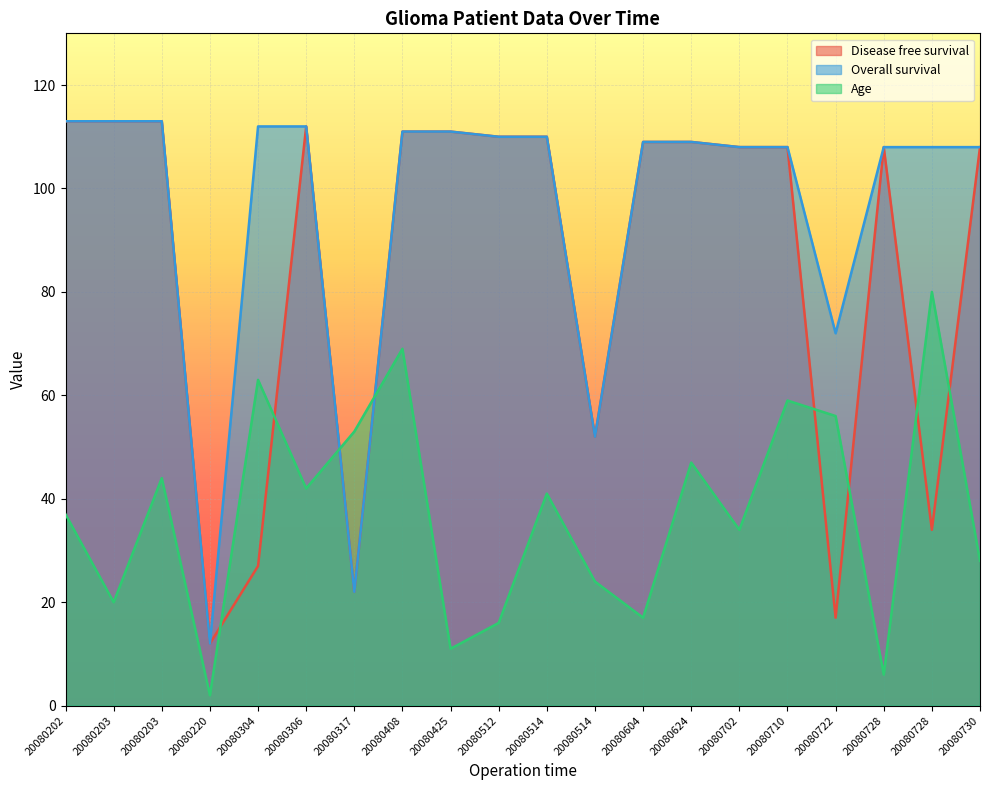

Reading left to right, extract all data points from this chart.

Disease free survival: 113	113	113	12	27	112	22	111	111	110	110	52	109	109	108	108	17	108	34	108
Overall survival: 113	113	113	12	112	112	22	111	111	110	110	52	109	109	108	108	72	108	108	108
Age: 37	20	44	2	63	42	53	69	11	16	41	24	17	47	34	59	56	6	80	28